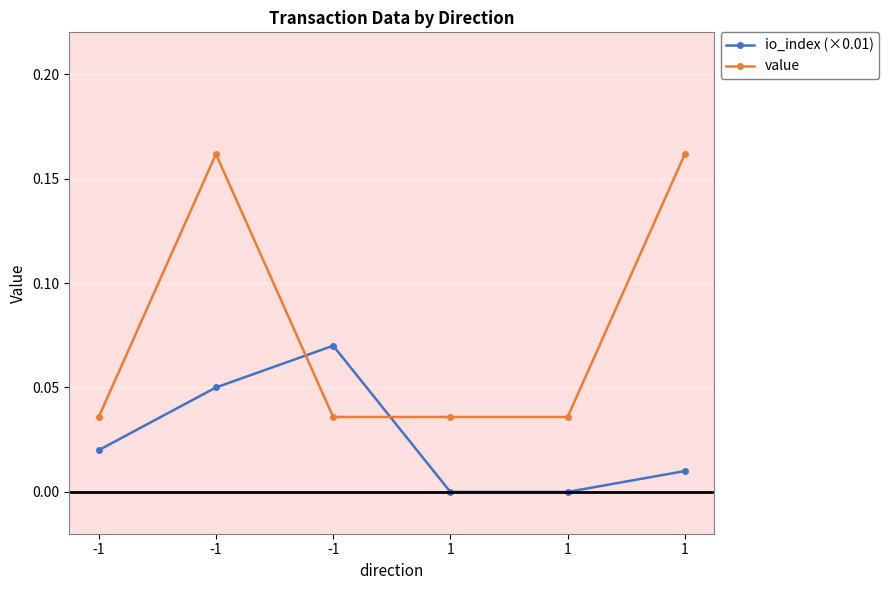

Which series has the widest spread of values?

value